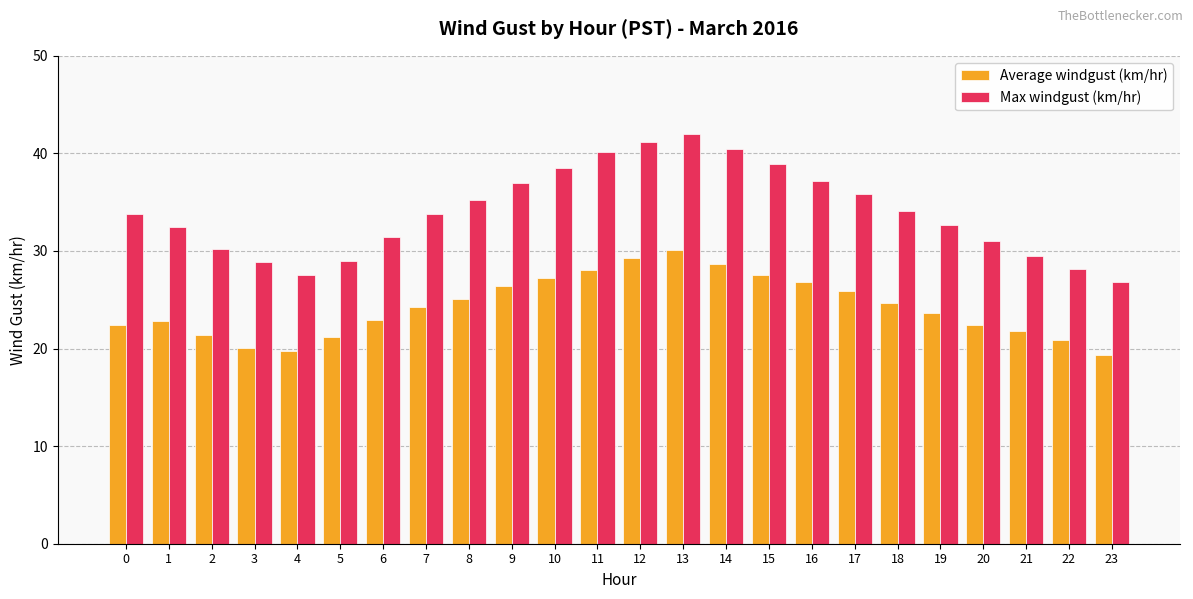

Where does the Average windgust (km/hr) series first go above 24?

7